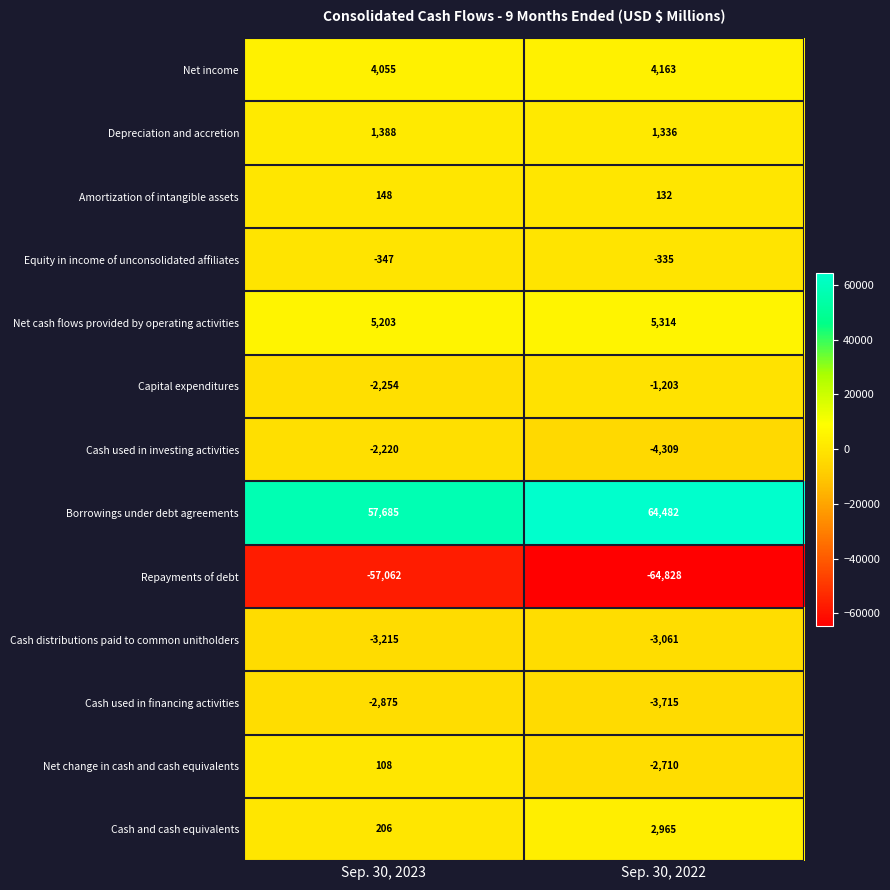

Reading left to right, transcribe all the data shown in this chart.

Net income: Sep. 30, 2023=4055	Sep. 30, 2022=4163
Depreciation and accretion: Sep. 30, 2023=1388	Sep. 30, 2022=1336
Amortization of intangible assets: Sep. 30, 2023=148	Sep. 30, 2022=132
Equity in income of unconsolidated affiliates: Sep. 30, 2023=-347	Sep. 30, 2022=-335
Net cash flows provided by operating activities: Sep. 30, 2023=5203	Sep. 30, 2022=5314
Capital expenditures: Sep. 30, 2023=-2254	Sep. 30, 2022=-1203
Cash used in investing activities: Sep. 30, 2023=-2220	Sep. 30, 2022=-4309
Borrowings under debt agreements: Sep. 30, 2023=57685	Sep. 30, 2022=64482
Repayments of debt: Sep. 30, 2023=-57062	Sep. 30, 2022=-64828
Cash distributions paid to common unitholders: Sep. 30, 2023=-3215	Sep. 30, 2022=-3061
Cash used in financing activities: Sep. 30, 2023=-2875	Sep. 30, 2022=-3715
Net change in cash and cash equivalents: Sep. 30, 2023=108	Sep. 30, 2022=-2710
Cash and cash equivalents: Sep. 30, 2023=206	Sep. 30, 2022=2965